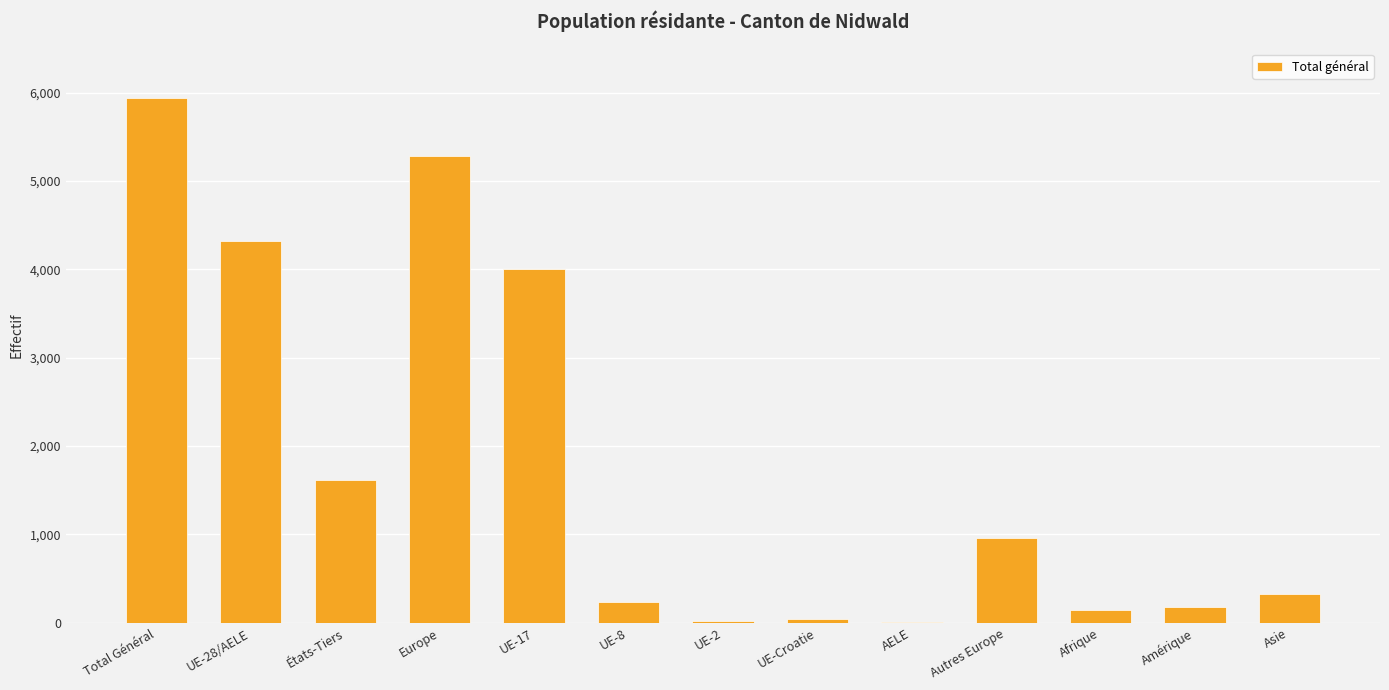

Which category has the highest value across all series?

Total Général